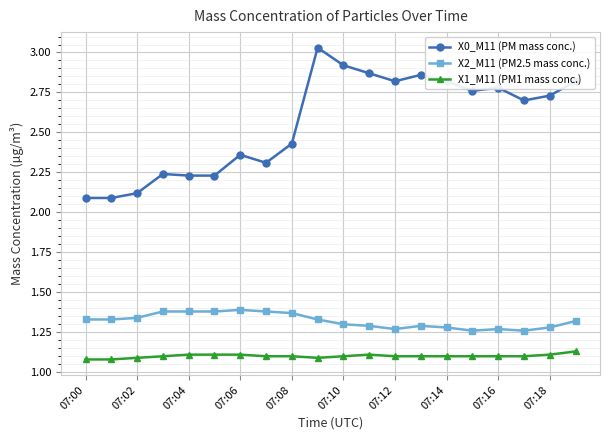

Which series has the widest spread of values?

X0_M11 (PM mass conc.)